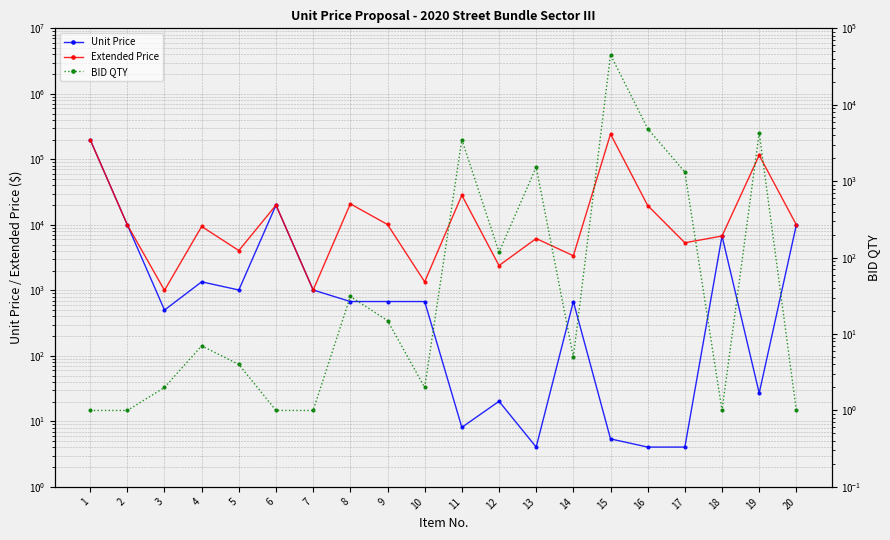

What is the spread (max minus min) of values at 16?

19715.4